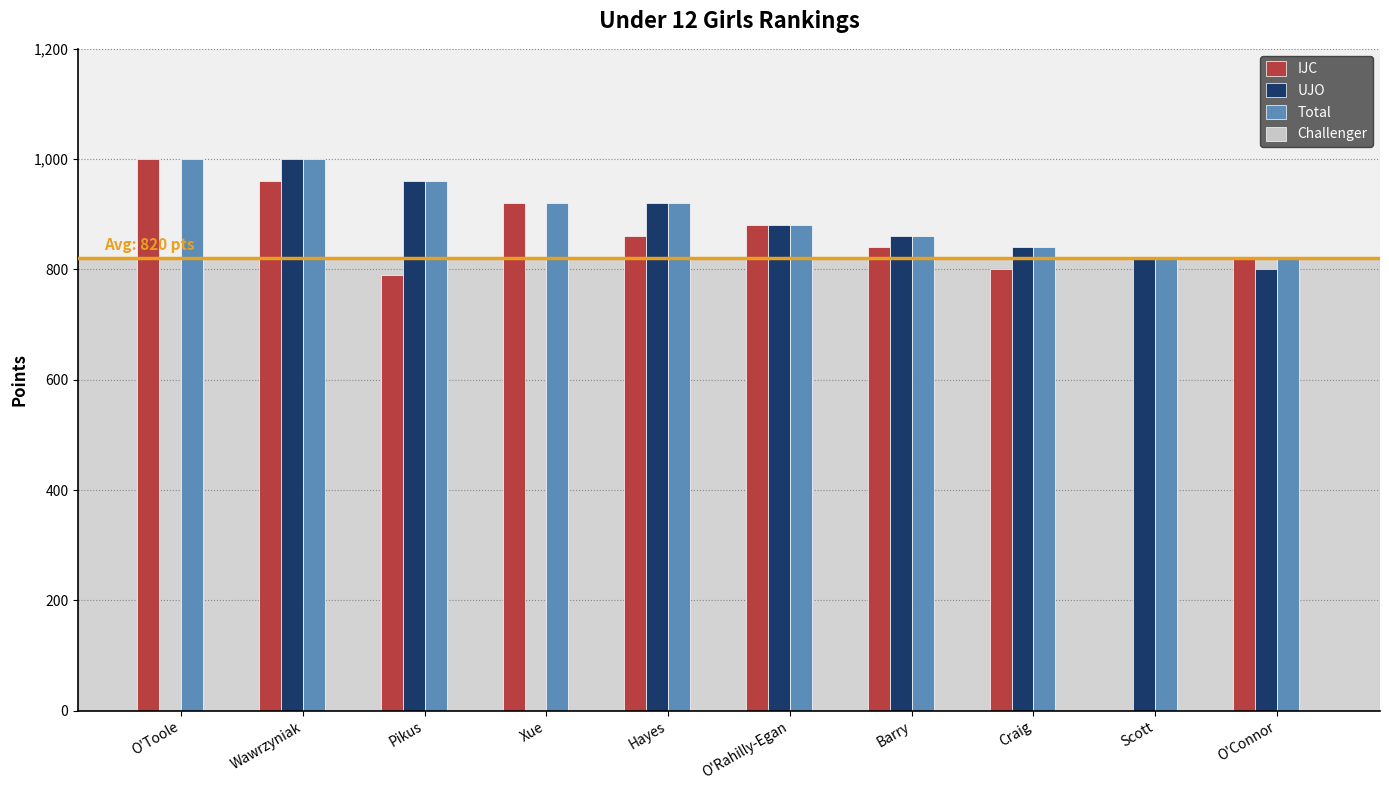

How many Total values are between 840 and 960?

6